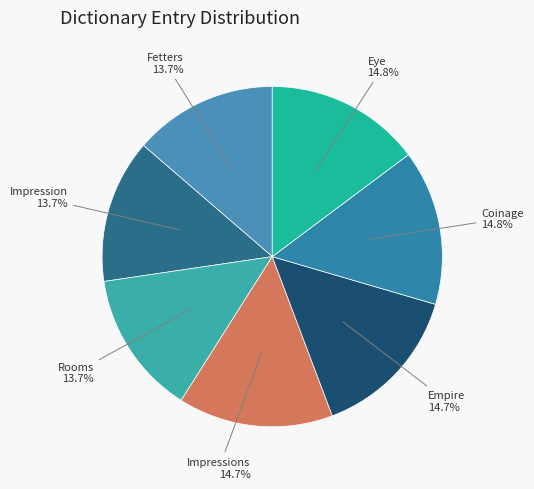

Is there any slice that represents more than half of the pie?

No